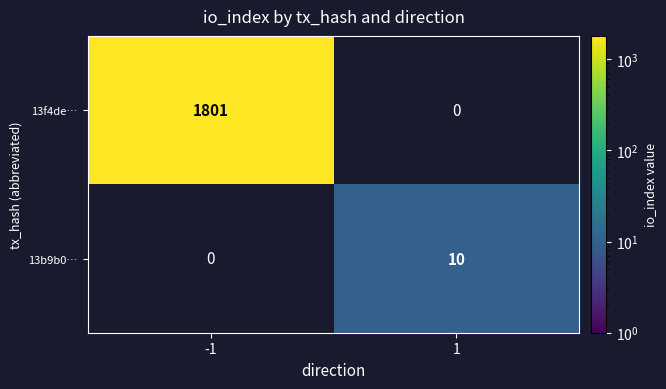

True or false: 13b9b0… has a value of 10 at 1.

True